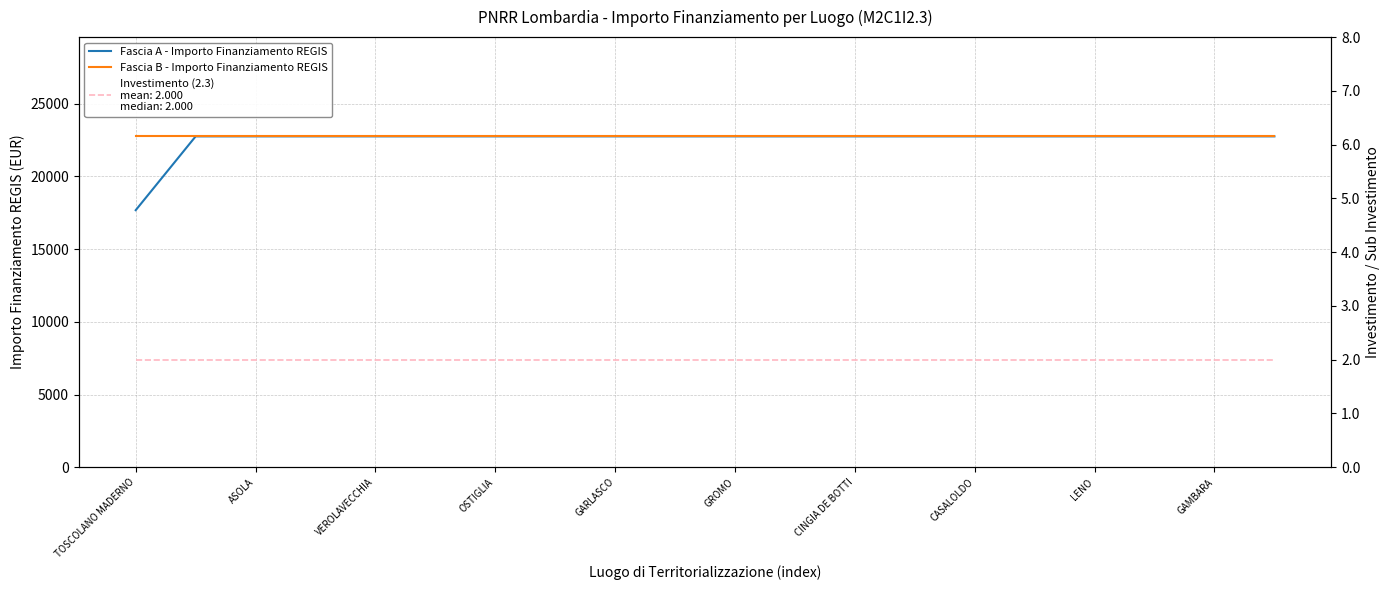

Which category has the lowest value in the Fascia A - Importo Finanziamento REGIS series?

TOSCOLANO MADERNO